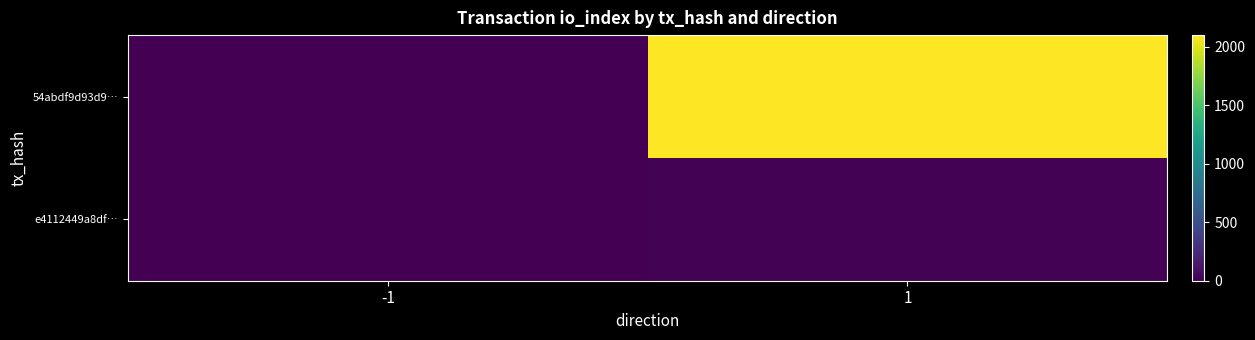

Which category has the highest value across all series?

1